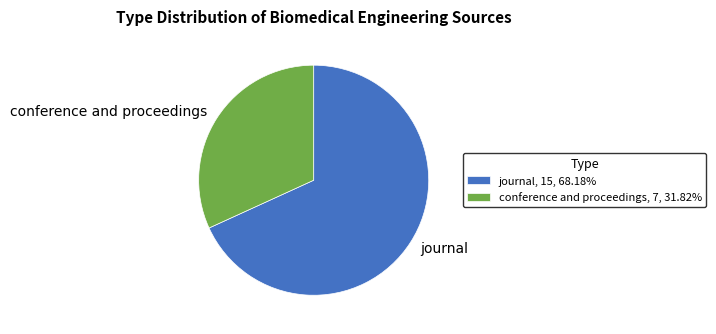

Combined, do journal and conference and proceedings account for over 50%?

Yes